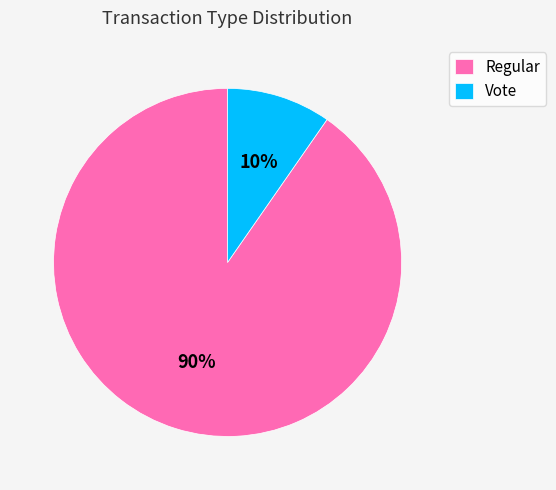

Do Vote and Regular together represent more than half of the pie?

Yes